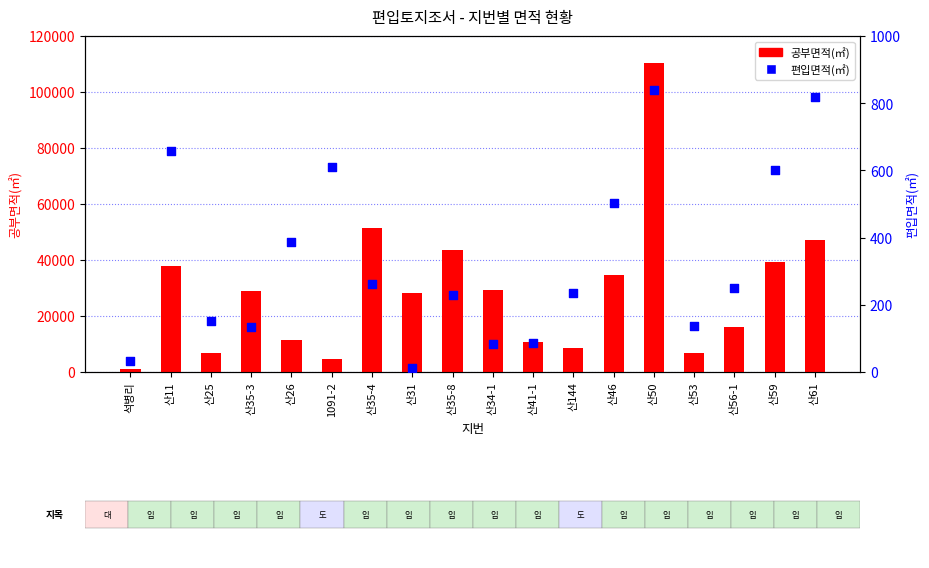

Which series has the largest Y range (max minus min)?

공부면적(㎡)